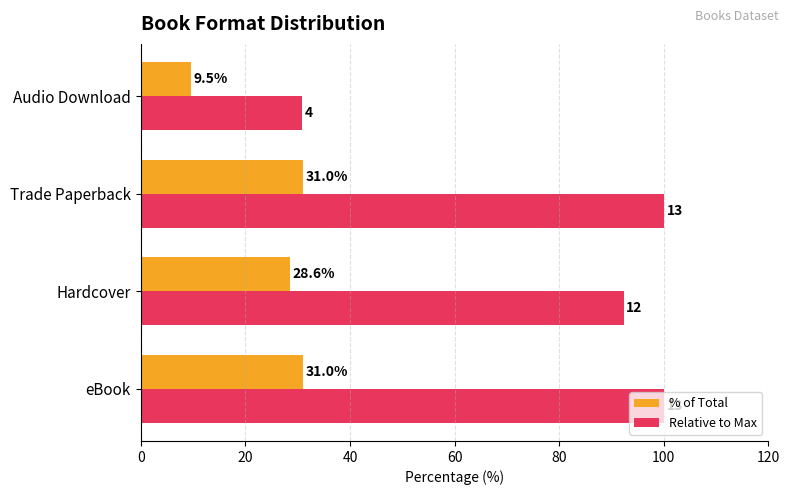

Which series has the widest spread of values?

Relative to Max